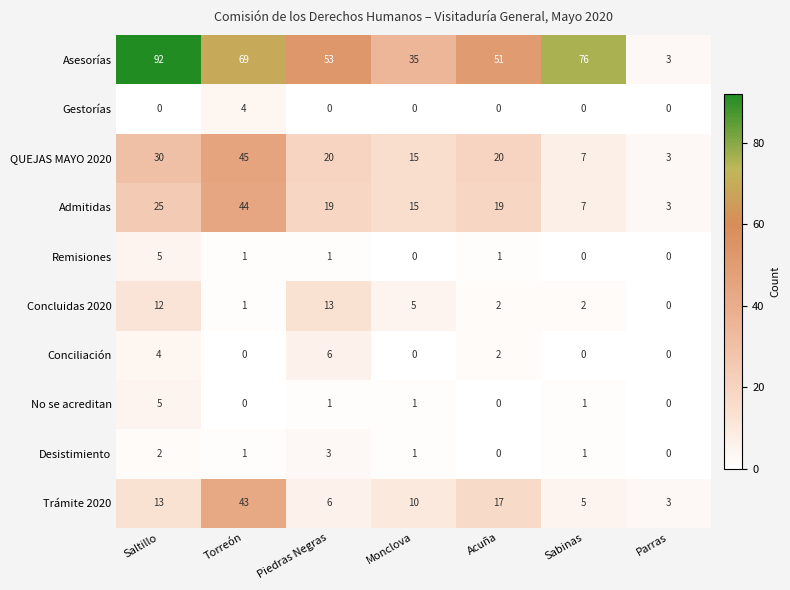

What value does the Concluidas 2020 series have at Monclova?

5